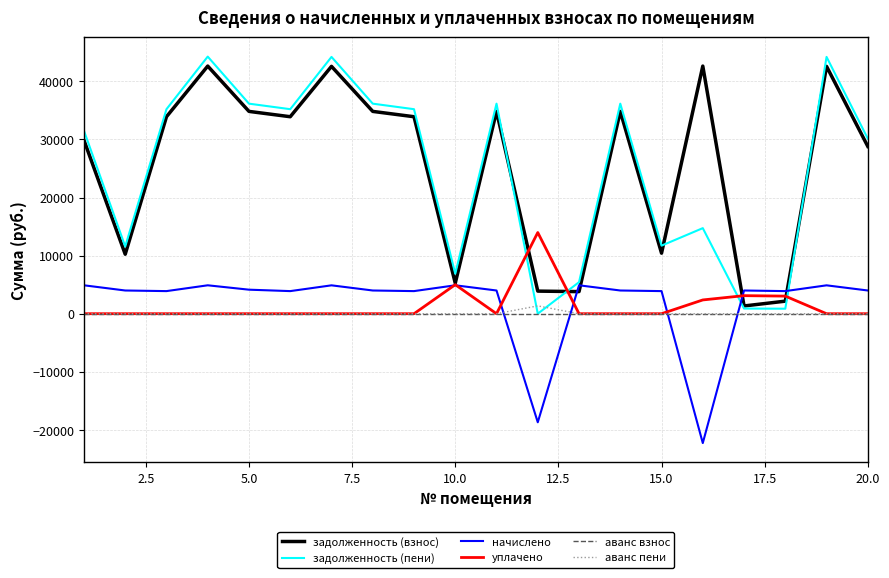

What is the minimum value shown in the chart?

-22266.0